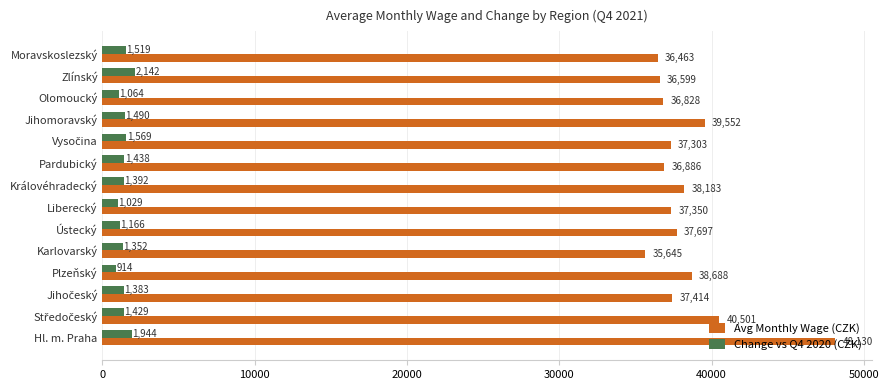

Where is Change vs Q4 2020 (CZK) nearest to the value 1528?

Moravskoslezský